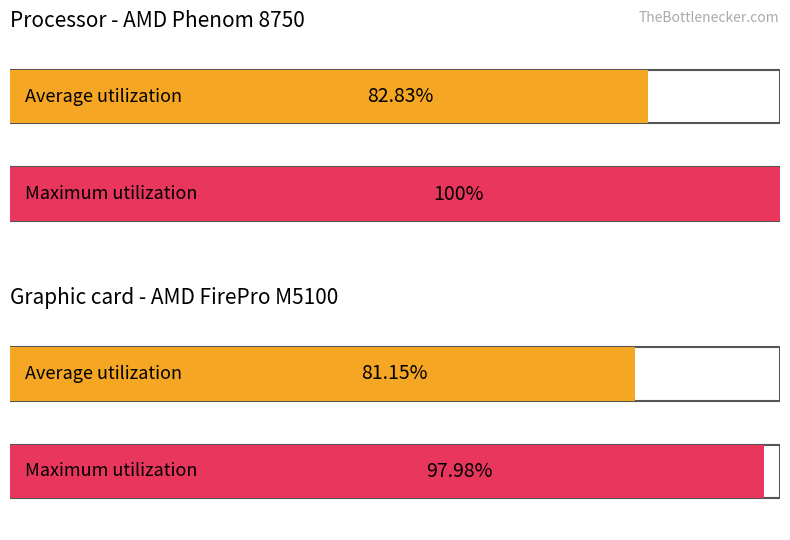

What is the highest value of the Average utilization series?

82.8